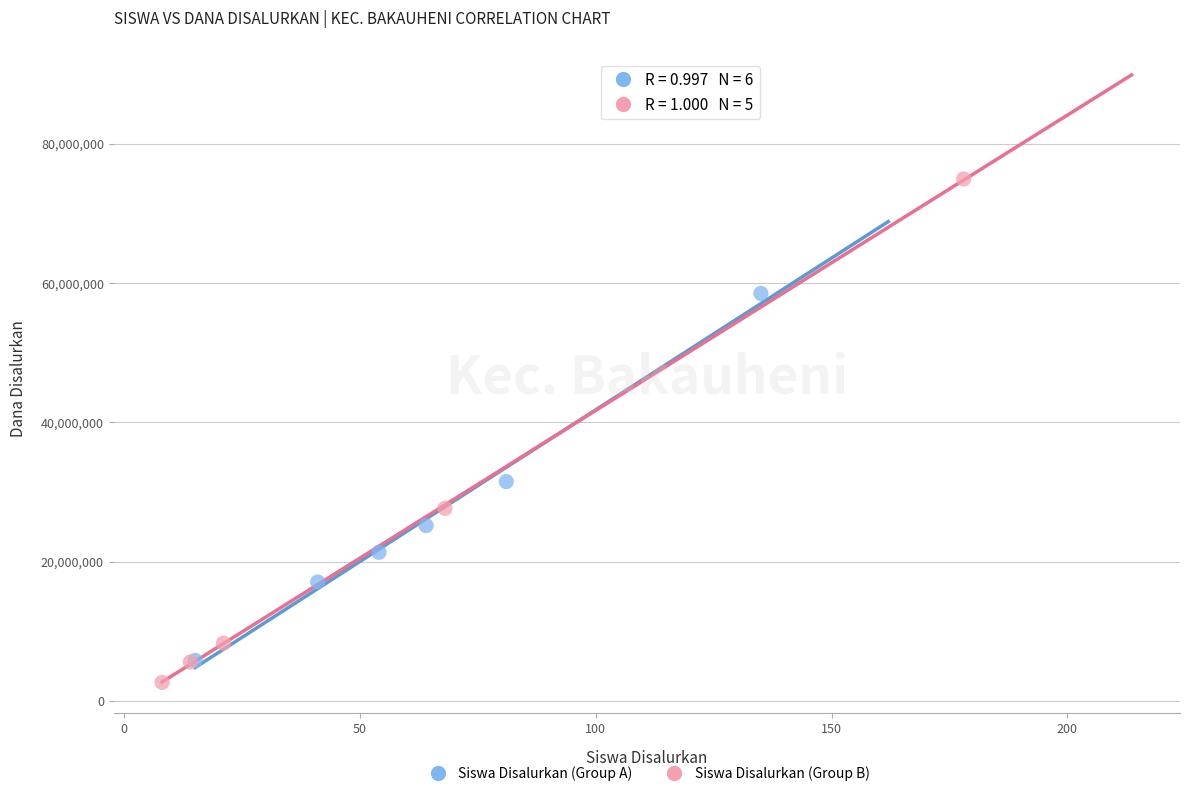

Which series has the widest spread of Y values?

Siswa Disalurkan (Group B)